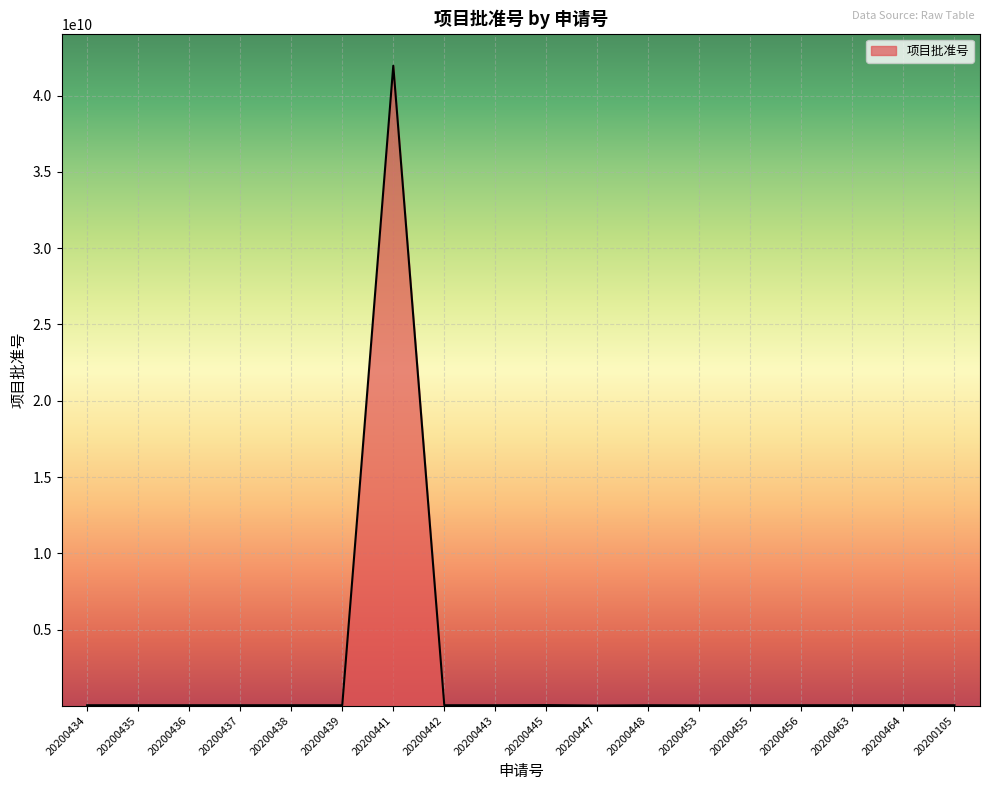

What is the maximum value shown in the chart?

41961144013